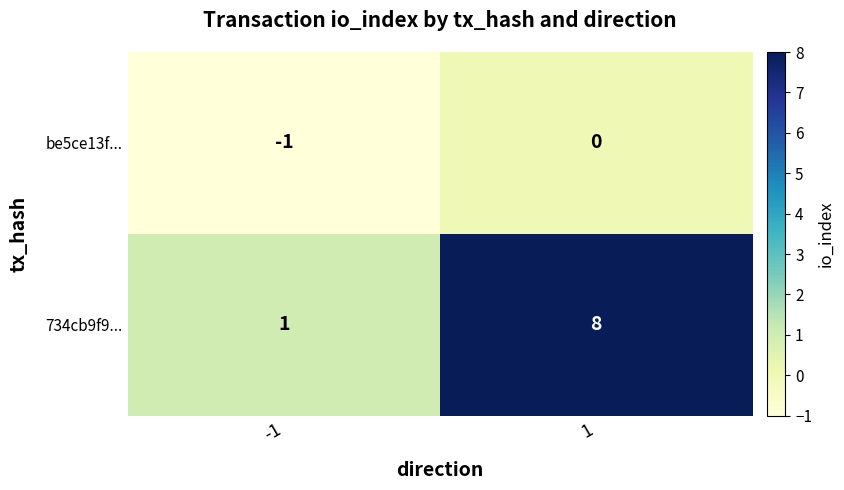

At 1, list the series in order from largest to smallest.

734cb9f9..., be5ce13f...